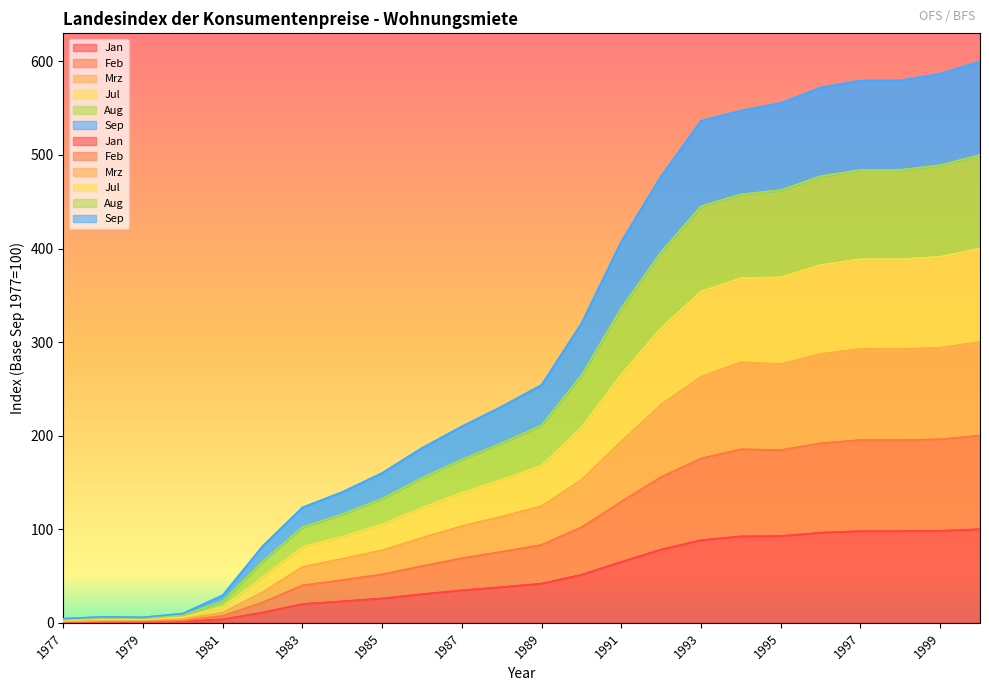

True or false: Jul and Feb intersect in this chart.

False